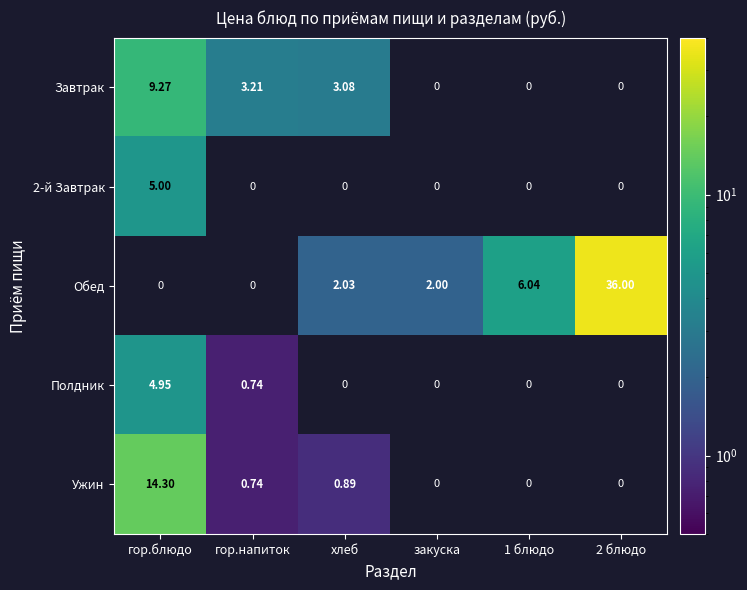

Is the value of Завтрак at гор.напиток greater than the value of Полдник at гор.блюдо?

No